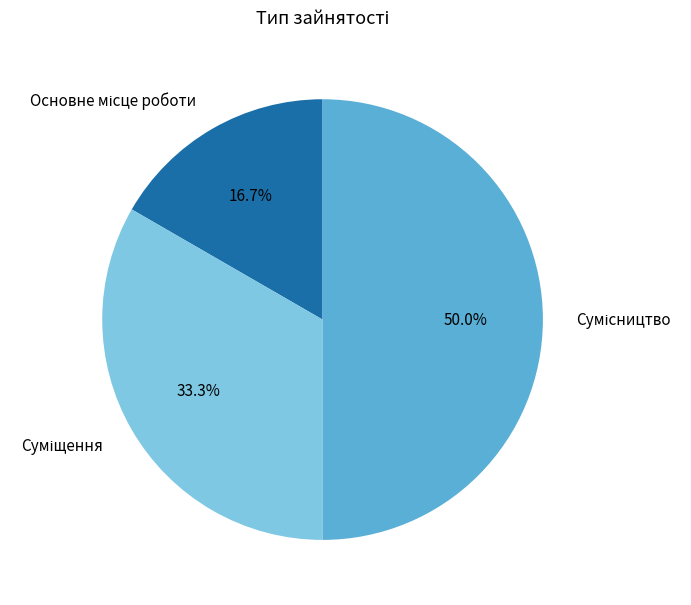

Count the number of slices in the pie.

3